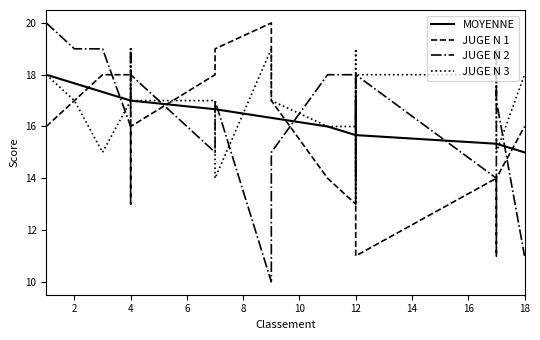

What is the difference between the second highest and minimum values in the MOYENNE series?

2.7